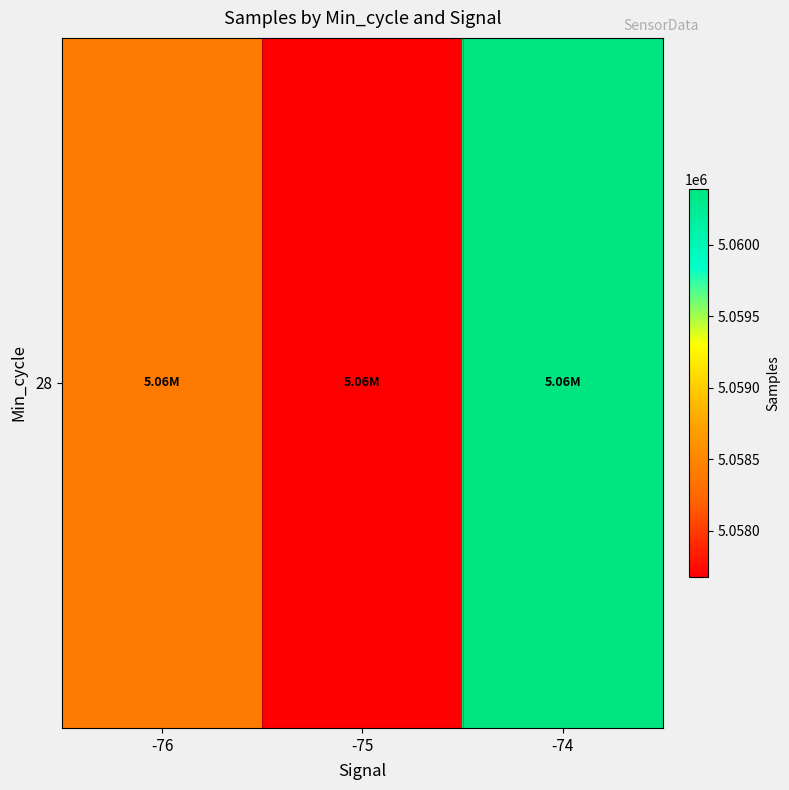

What is the change in value from -76 to -74?

+1992.8